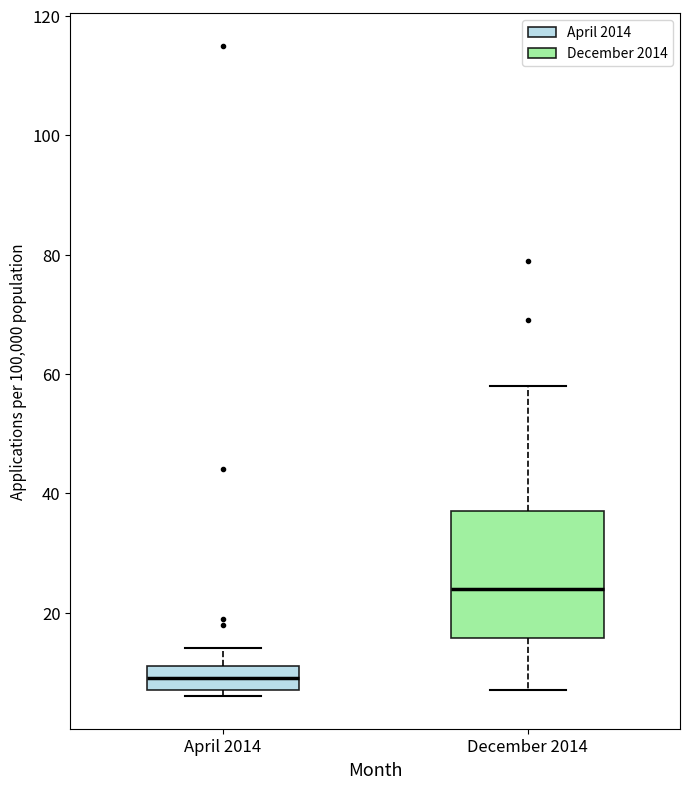

Where is the upper edge of the box for December 2014 on the y-axis? The values are not printed on the chart, so give them approximately, as read against the axis.

38